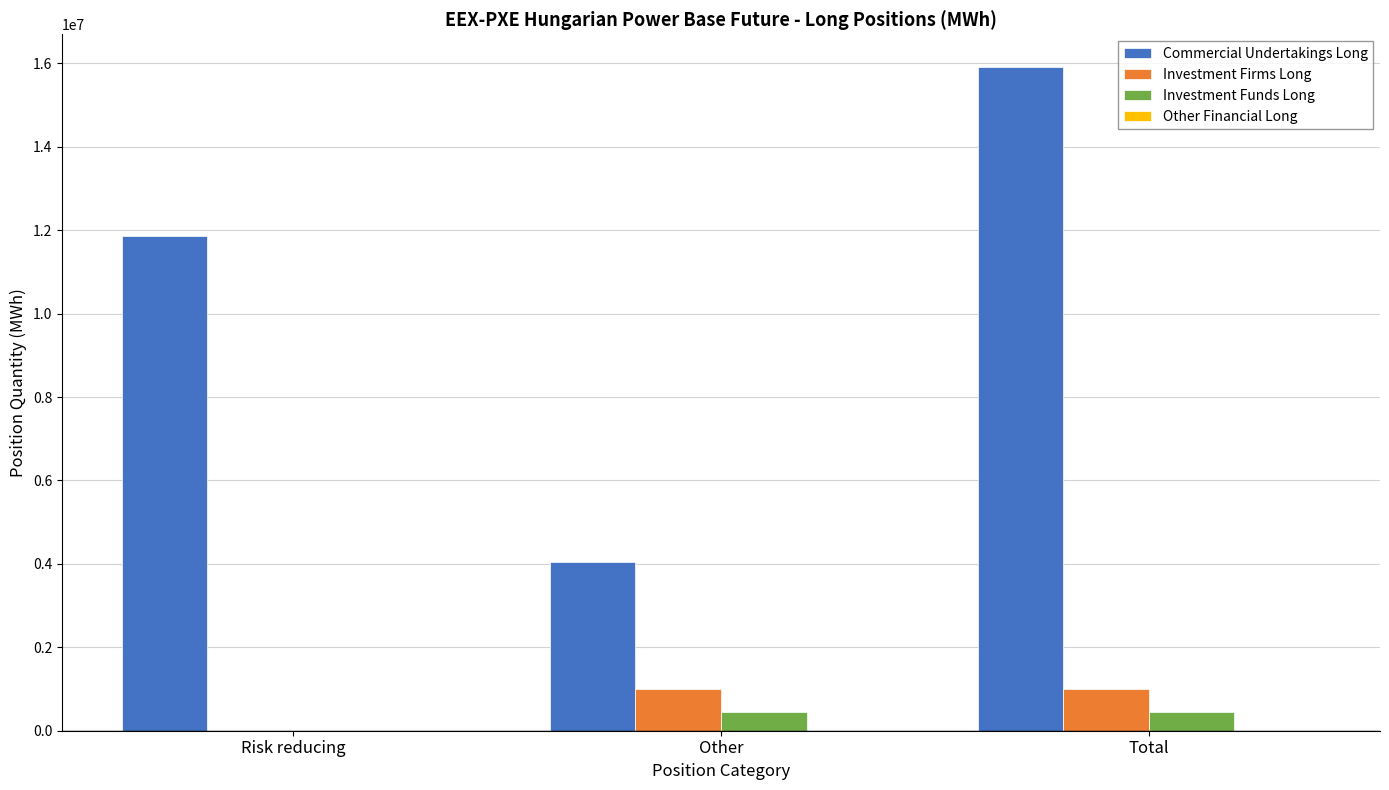

Which series changed the most between Risk reducing and Total?

Commercial Undertakings Long